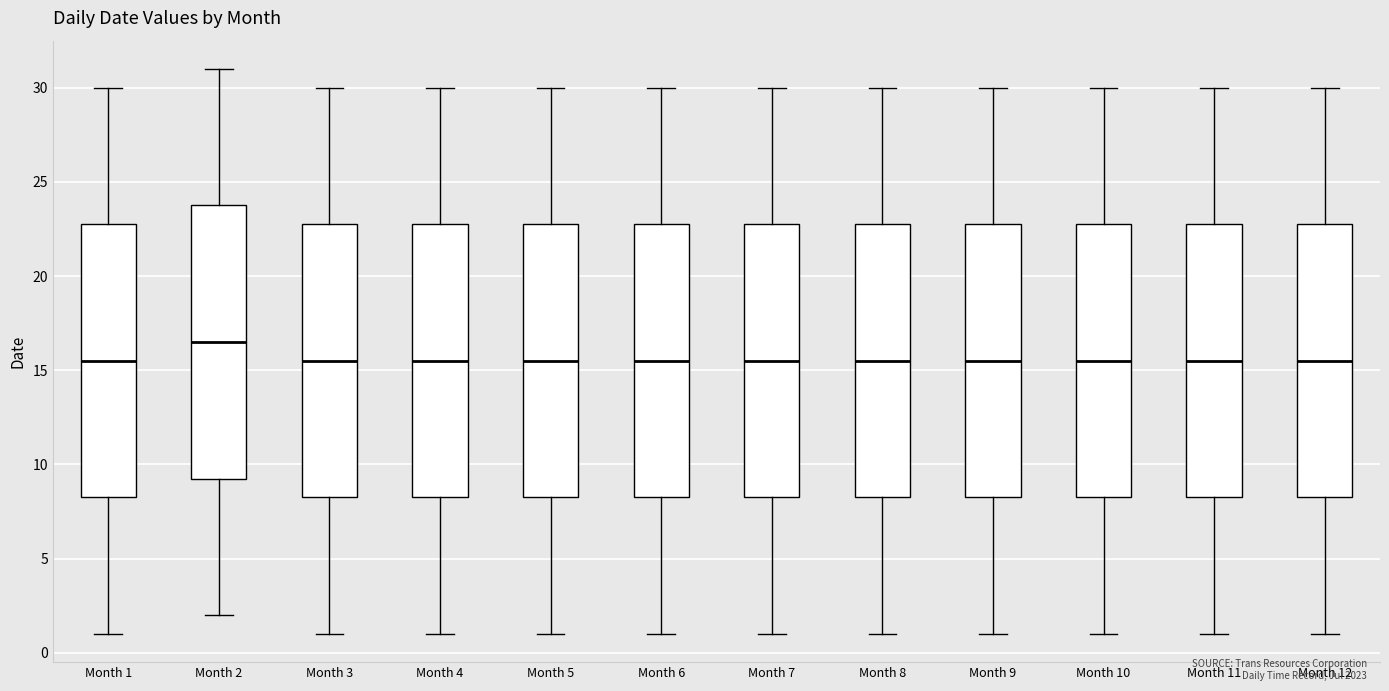

Where does the median line of the box for Month 8 sit on the y-axis? The values are not printed on the chart, so give them approximately, as read against the axis.

15.5